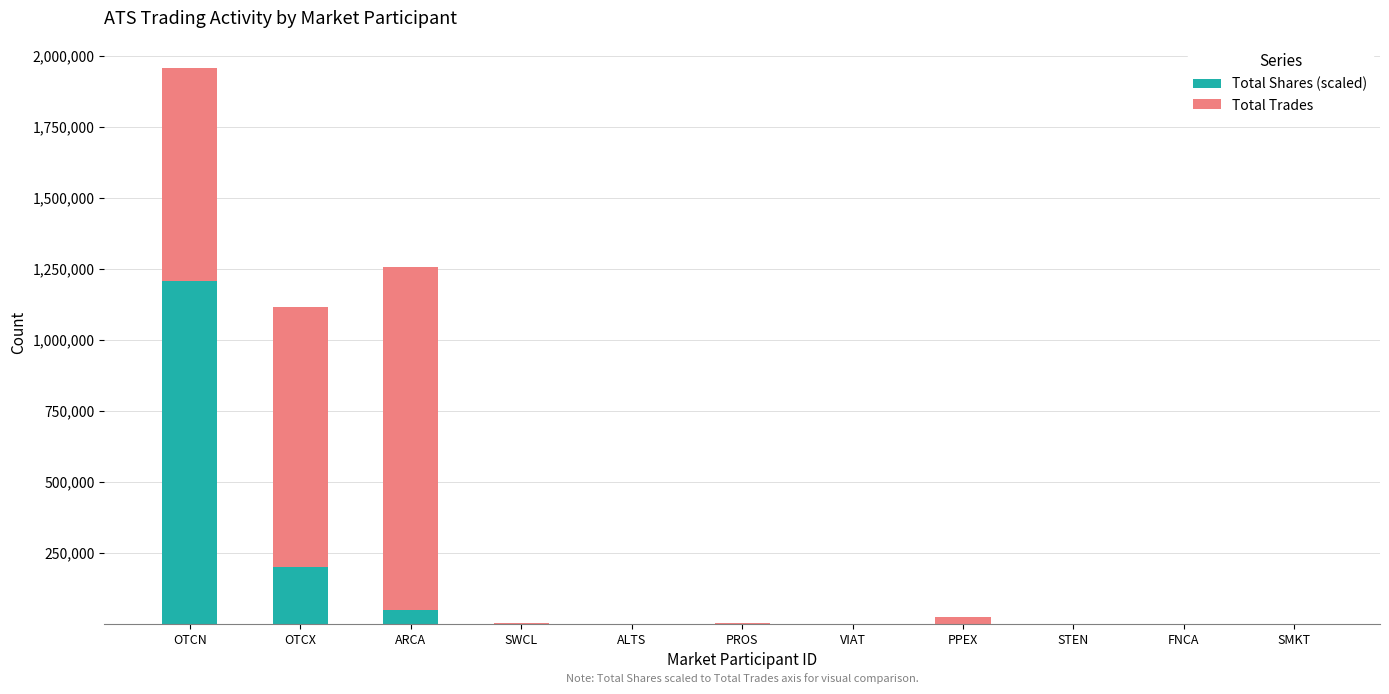

Which category has the highest value in the Total Shares (scaled) series?

OTCN